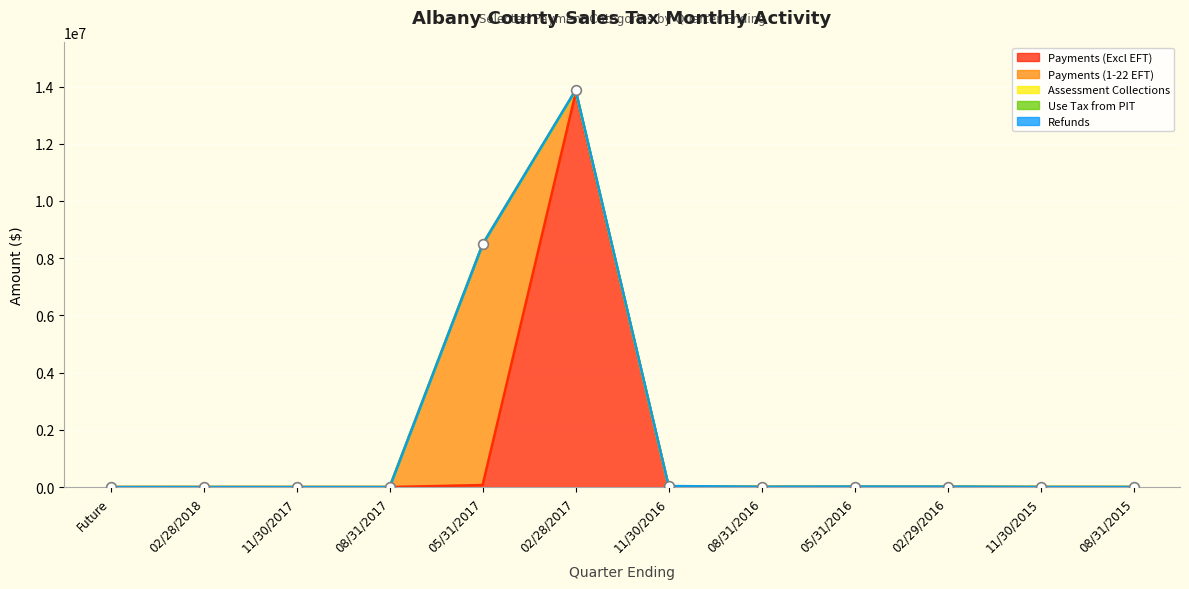

At which category does Use Tax from PIT reach its first local peak?

02/28/2017